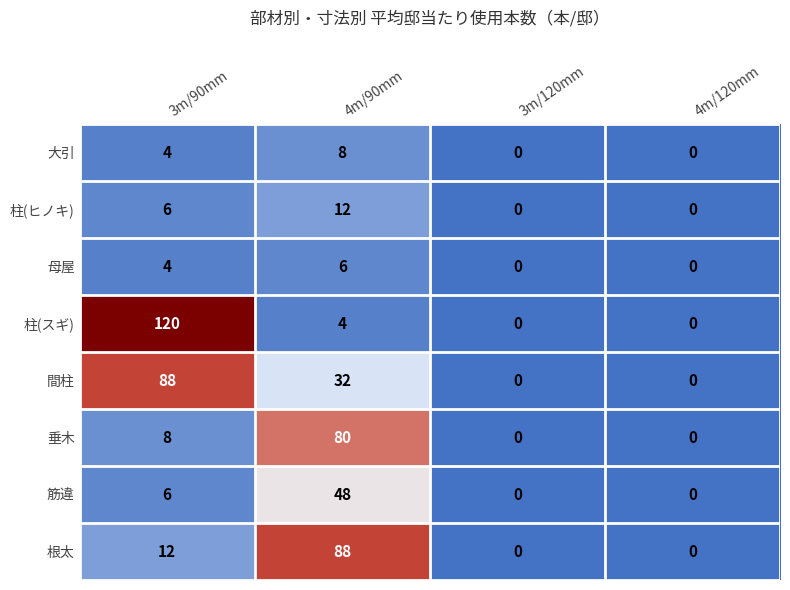

What is the difference between the maximum and minimum values in the 間柱 series?

88